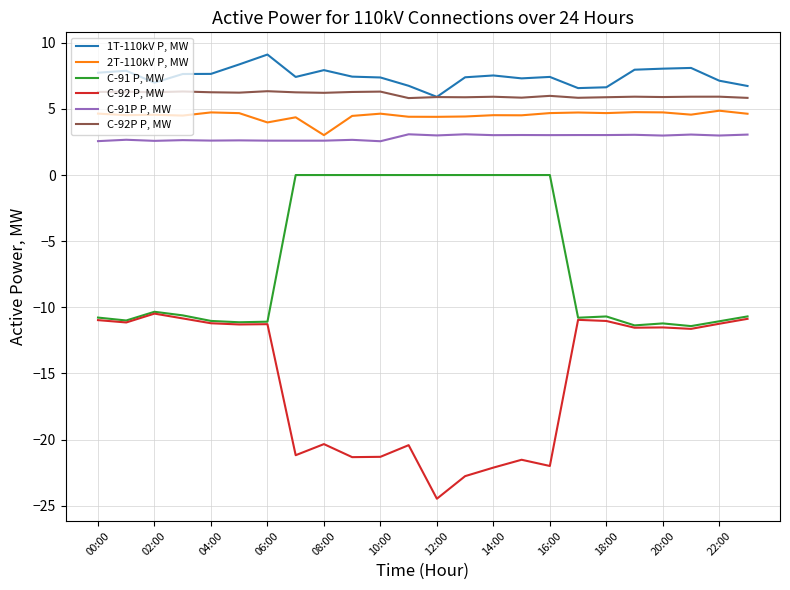

True or false: C-91P P, MW and 1T-110kV P, MW intersect in this chart.

False